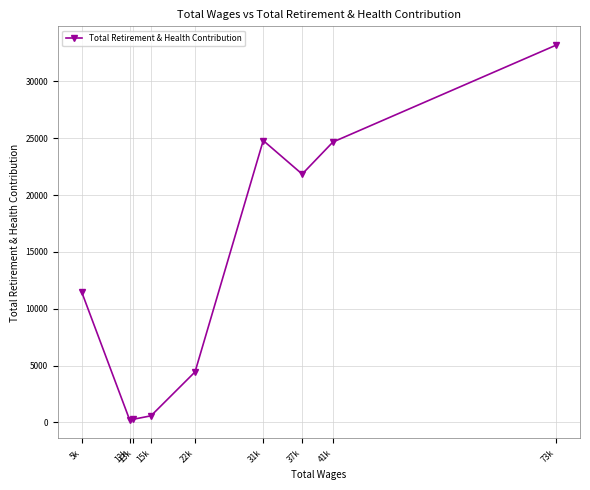

Which has a higher value, 15k or 12k?

15k